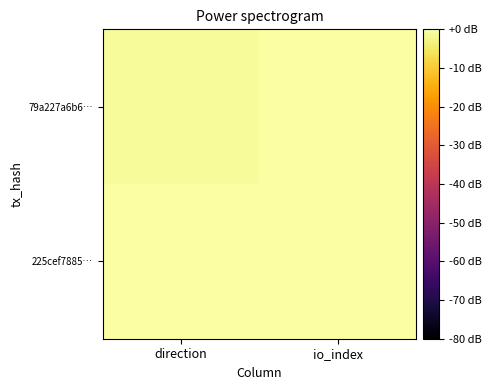

Which label corresponds to the smallest value in the chart?

direction